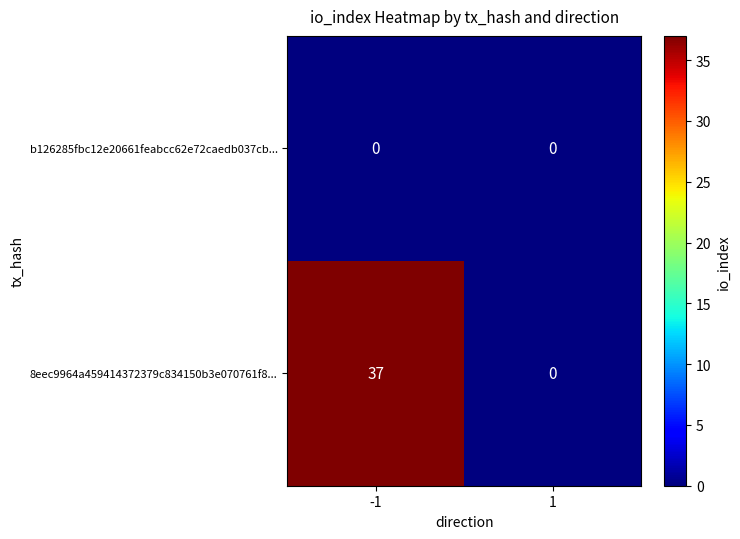

Is it true that 8eec9964a459414372379c834150b3e070761f8... equals 57 at -1?

False